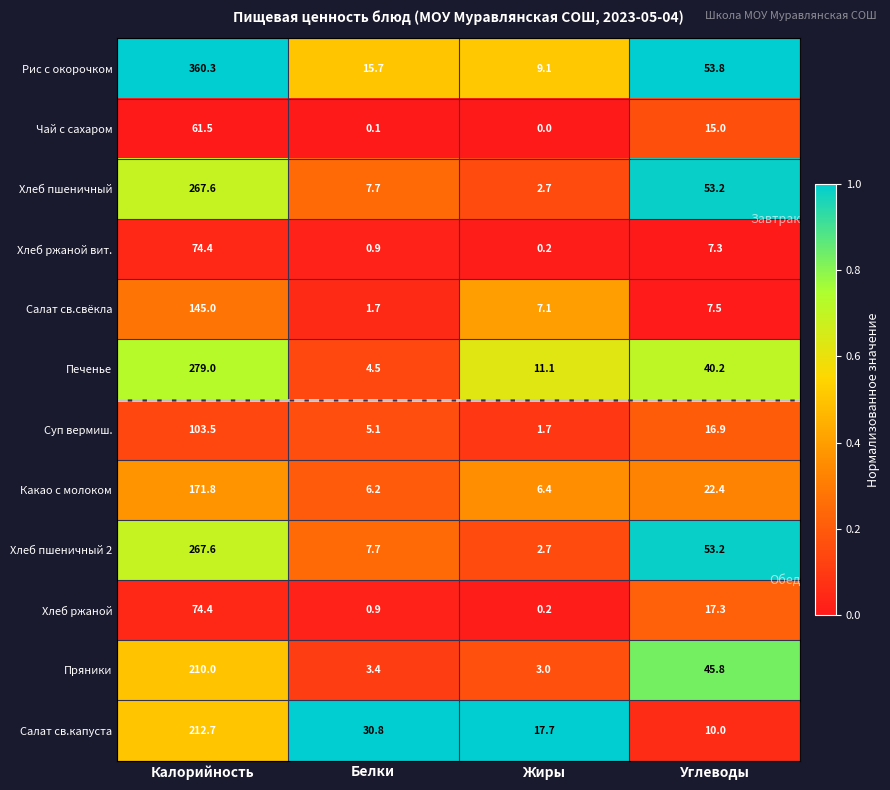

The Салат св.капуста series shows 10.0 at Углеводы. True or false?

True